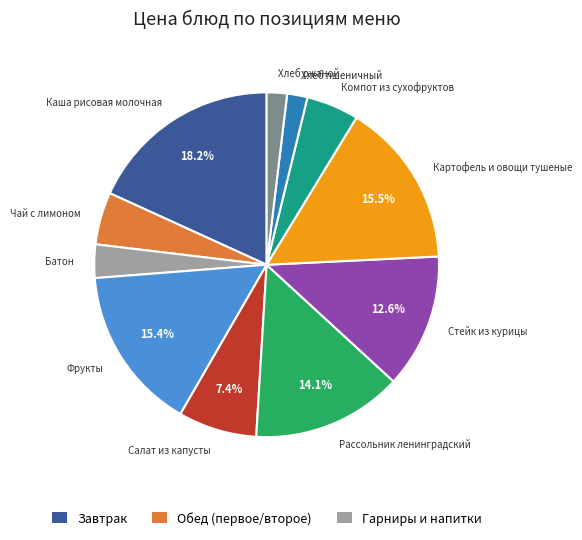

Is it true that Каша рисовая молочная is 25% of the pie?

False